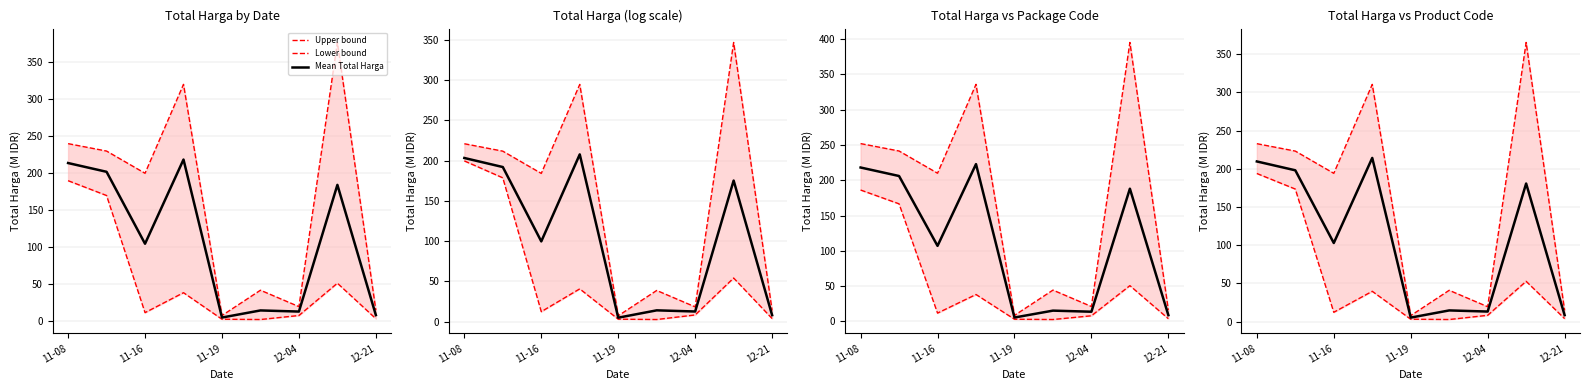

Between 11-19 and 12-21, which is larger?

12-21